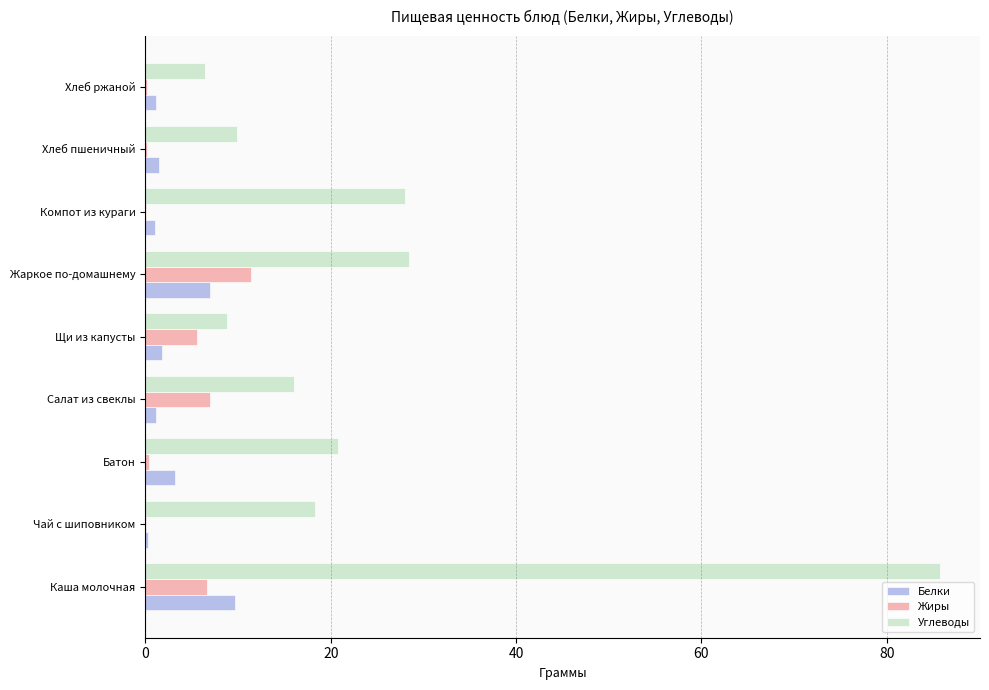

How many distinct data groups are displayed?

3